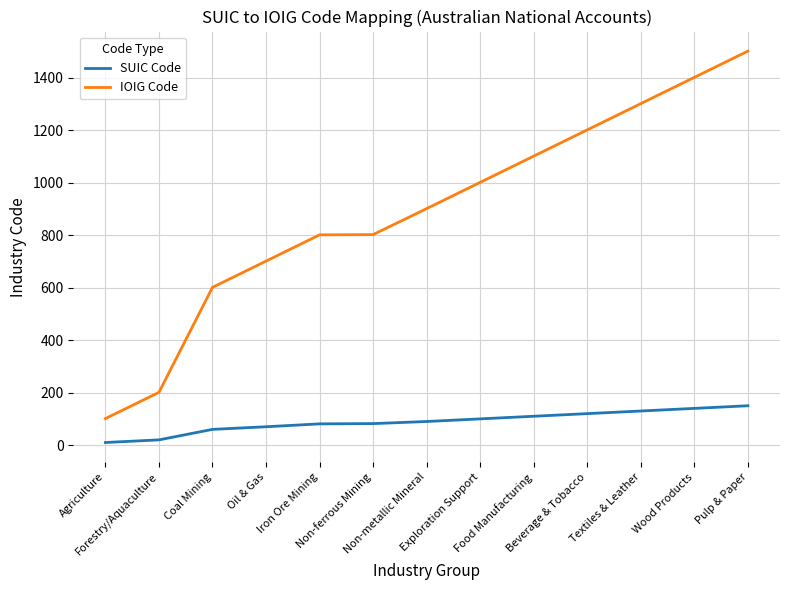

Between Agriculture and Food Manufacturing, which series saw the biggest shift?

IOIG Code